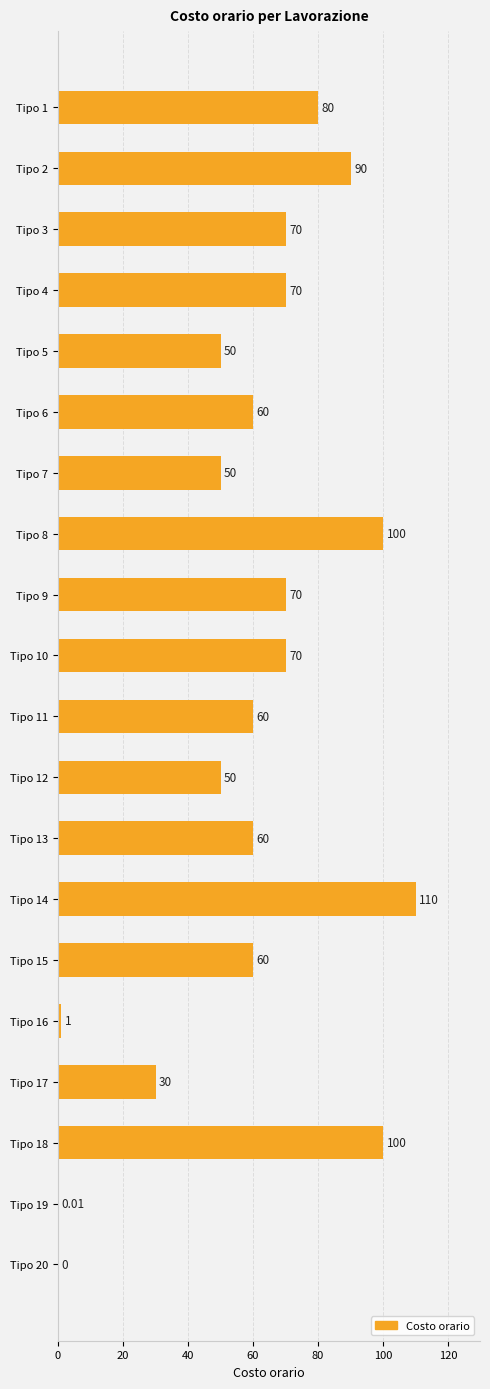

What is the change in value from Tipo 11 to Tipo 17?

-30.0